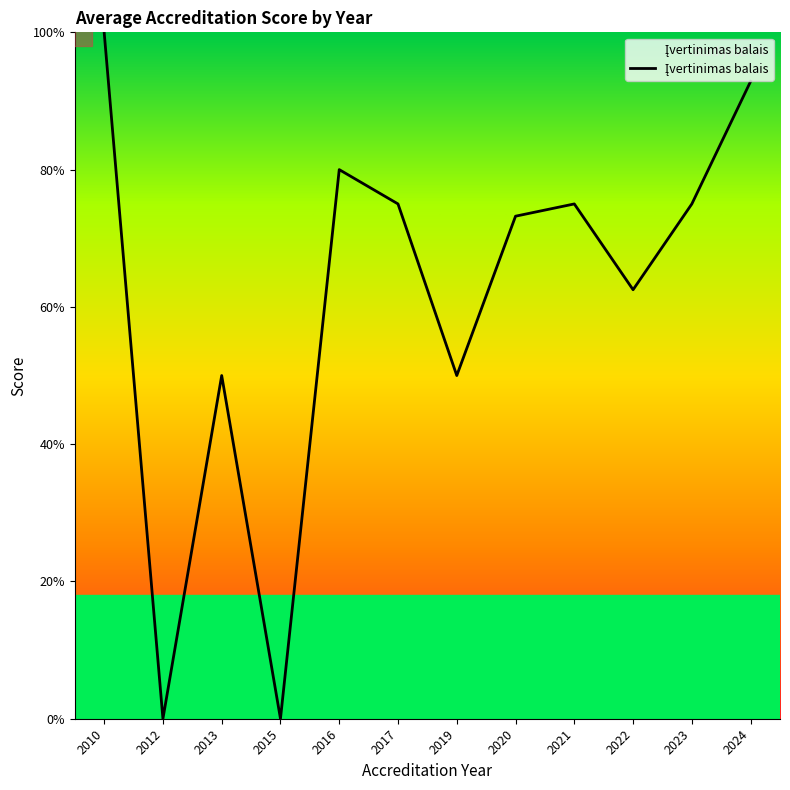

At which label is the value closest to 2?

2013